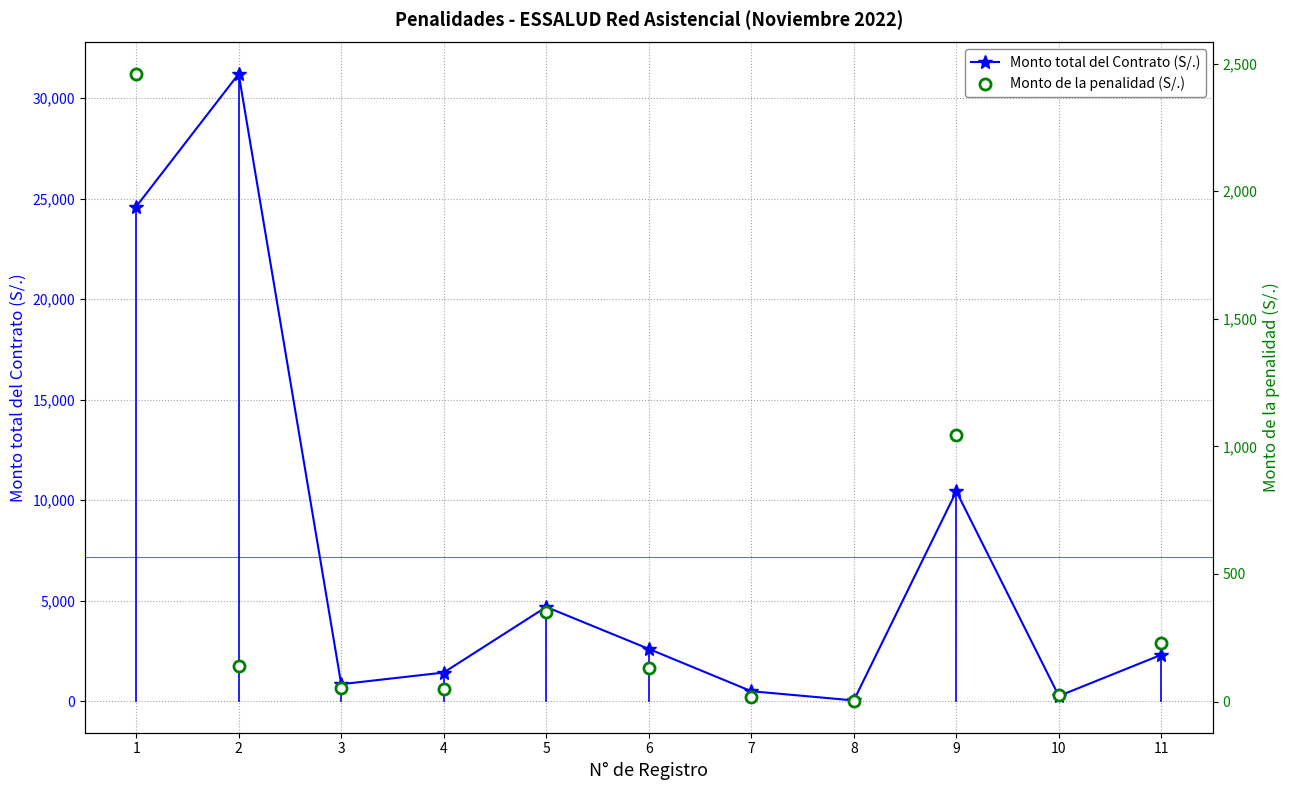

Is it true that Monto de la penalidad (S/.) equals 28.4 at 7?

False